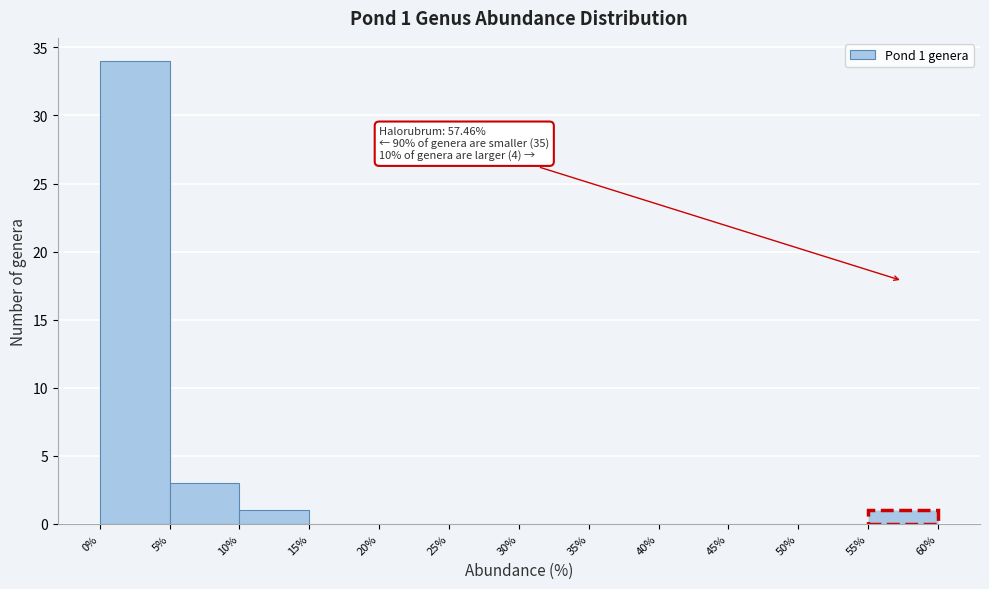

Which range on the x-axis has the tallest bar?

0% to 5%